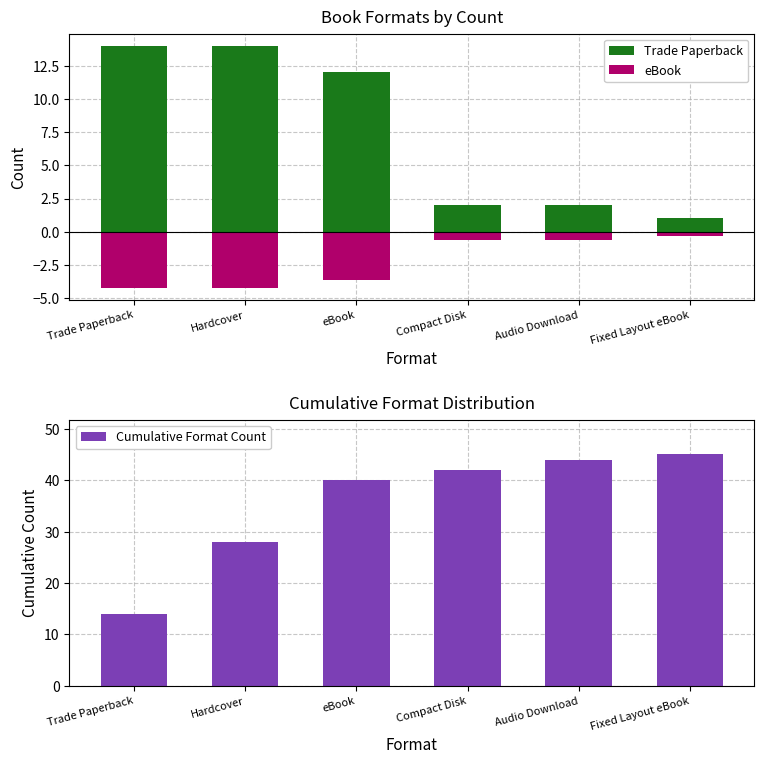

Which series has the largest total across all categories?

Cumulative Format Count